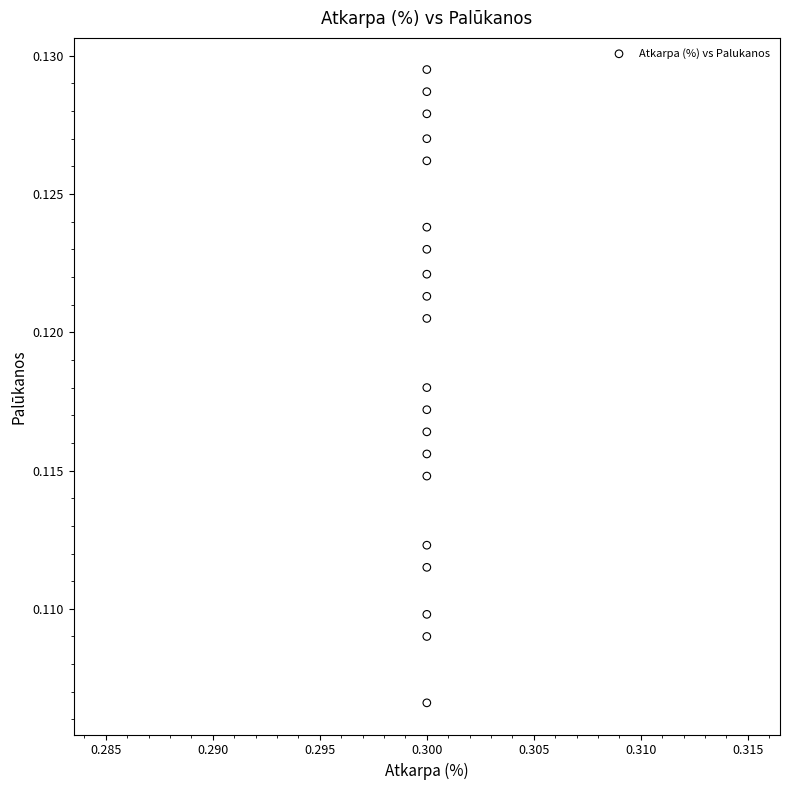

Count the number of points in this scatter plot.

20